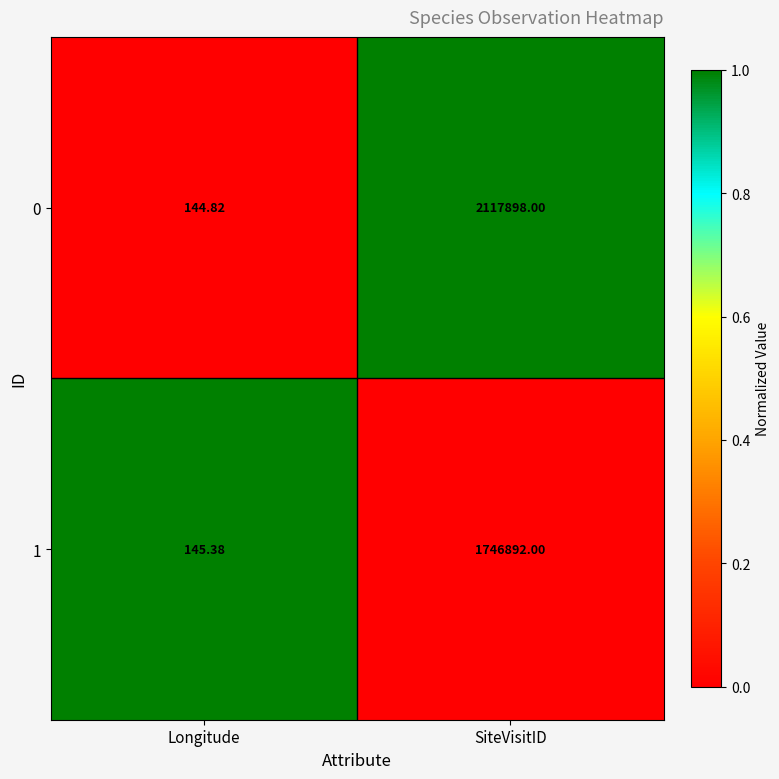

Which series has the widest spread of values?

0